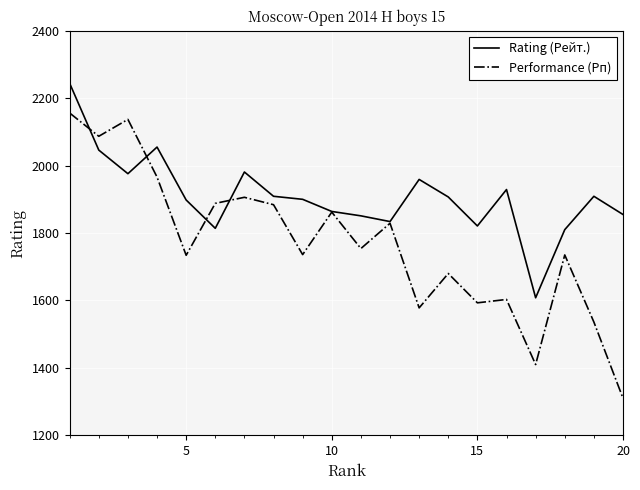

What is the maximum value shown in the chart?

2244